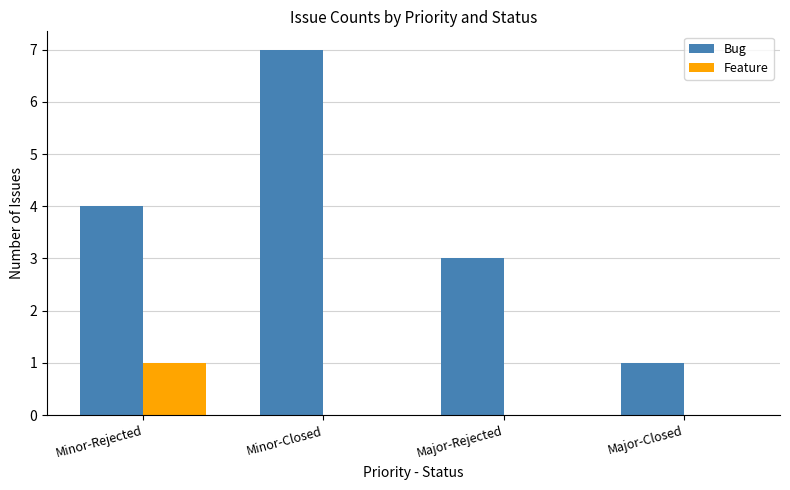

How many distinct data groups are displayed?

2